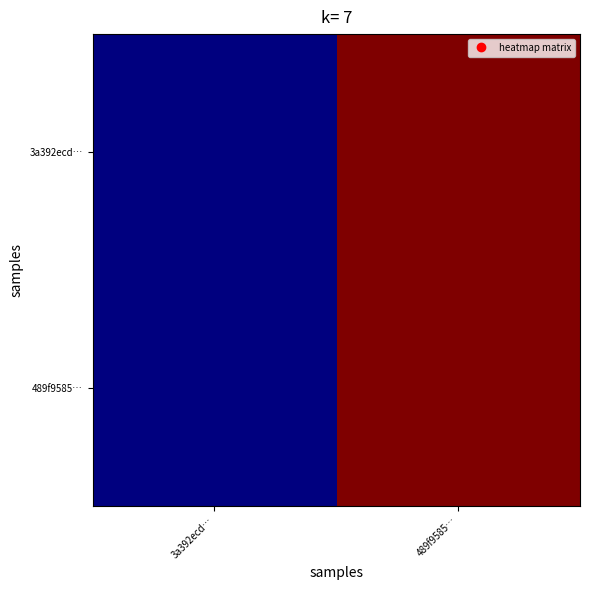

At which category is the sum across all series the highest?

489f9585…